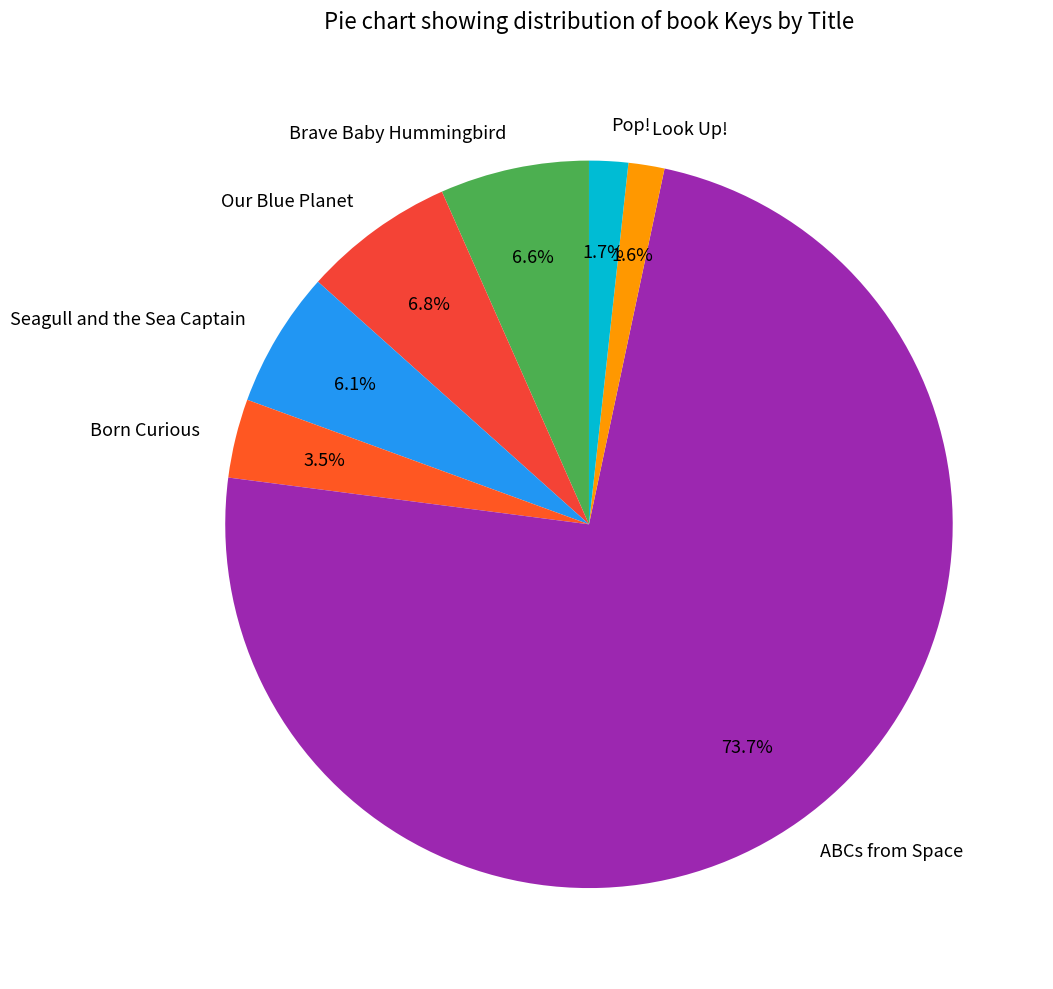

To the nearest percent, what percentage of the pie is Seagull and the Sea Captain?

6%